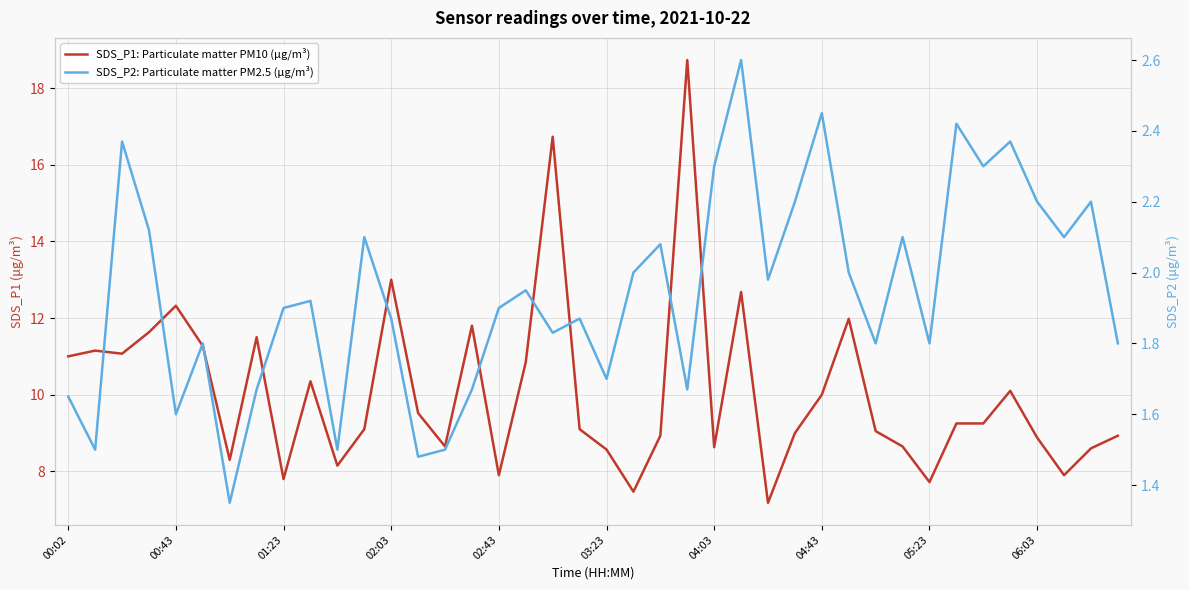

What is the sum of all SDS_P2: Particulate matter PM2.5 (µg/m³) values?

77.6